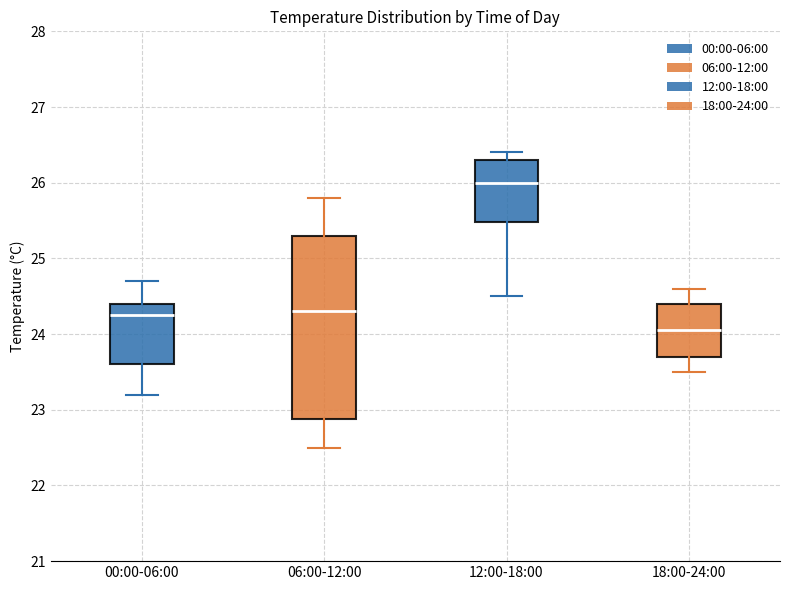

Reading left to right, transcribe this box plot: for each box, give where its median line is, the range the box spans, and where its two whiskers end, as read against the y-axis. The values are not printed on the chart, so give them approximately, as read against the axis.

00:00-06:00: median 24.3, box 23.6 to 24.4, whiskers 23.2 to 24.7
06:00-12:00: median 24.3, box 22.9 to 25.3, whiskers 22.5 to 25.8
12:00-18:00: median 26.0, box 25.5 to 26.3, whiskers 24.5 to 26.4
18:00-24:00: median 24.1, box 23.7 to 24.4, whiskers 23.5 to 24.6